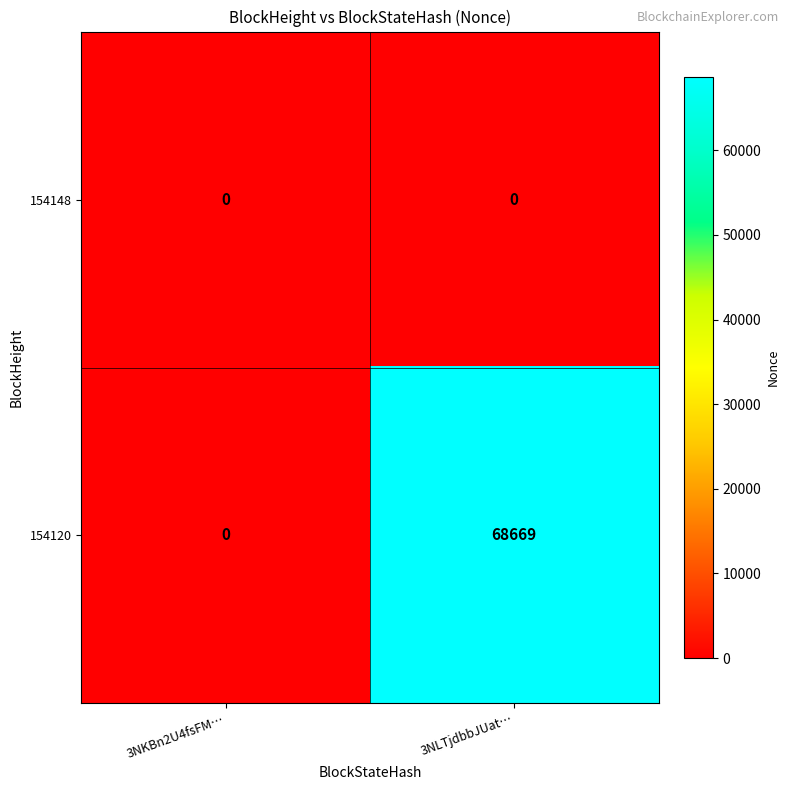

Which series has the widest spread of values?

154120